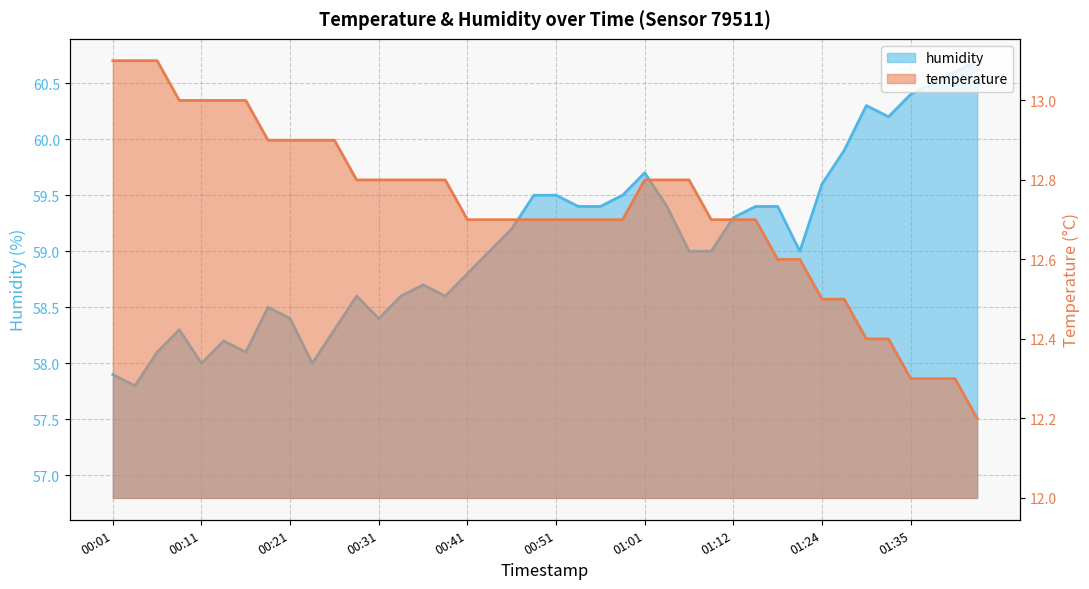

The humidity series shows 94.5 at 00:01. True or false?

False